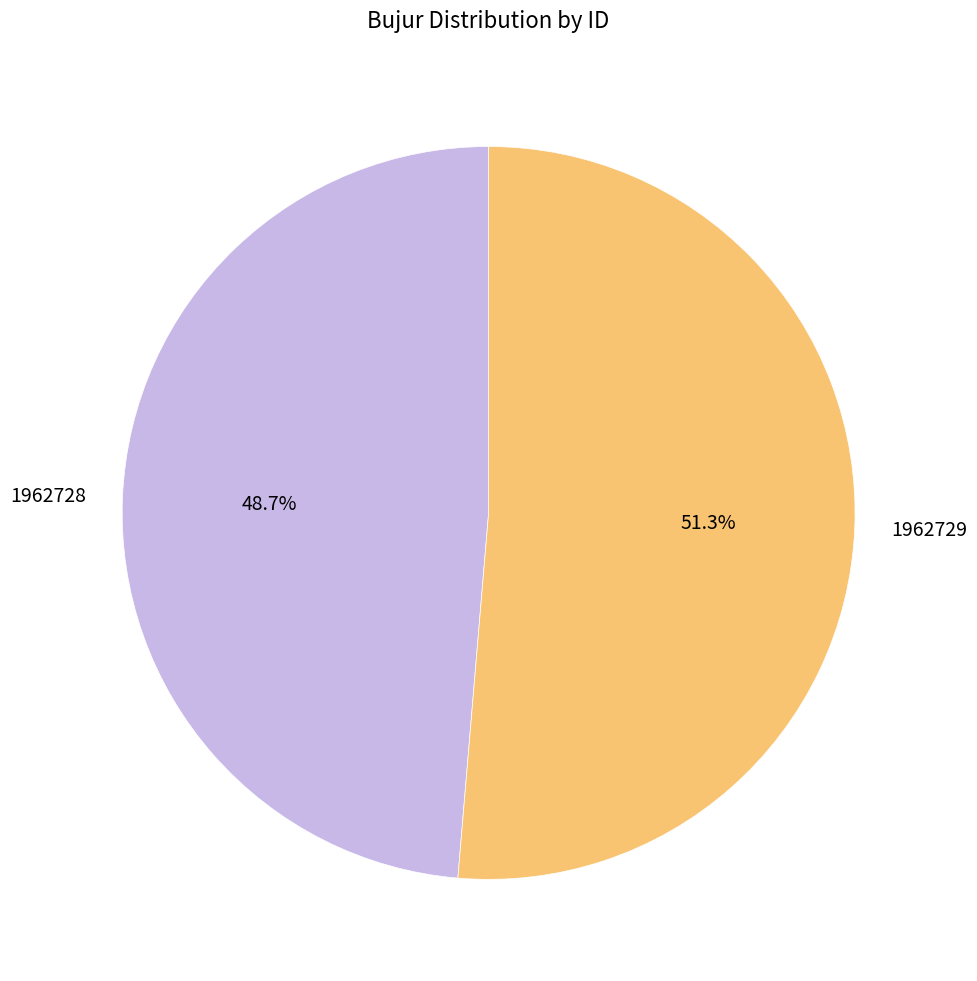

To the nearest percent, what portion does 1962728 represent?

49%